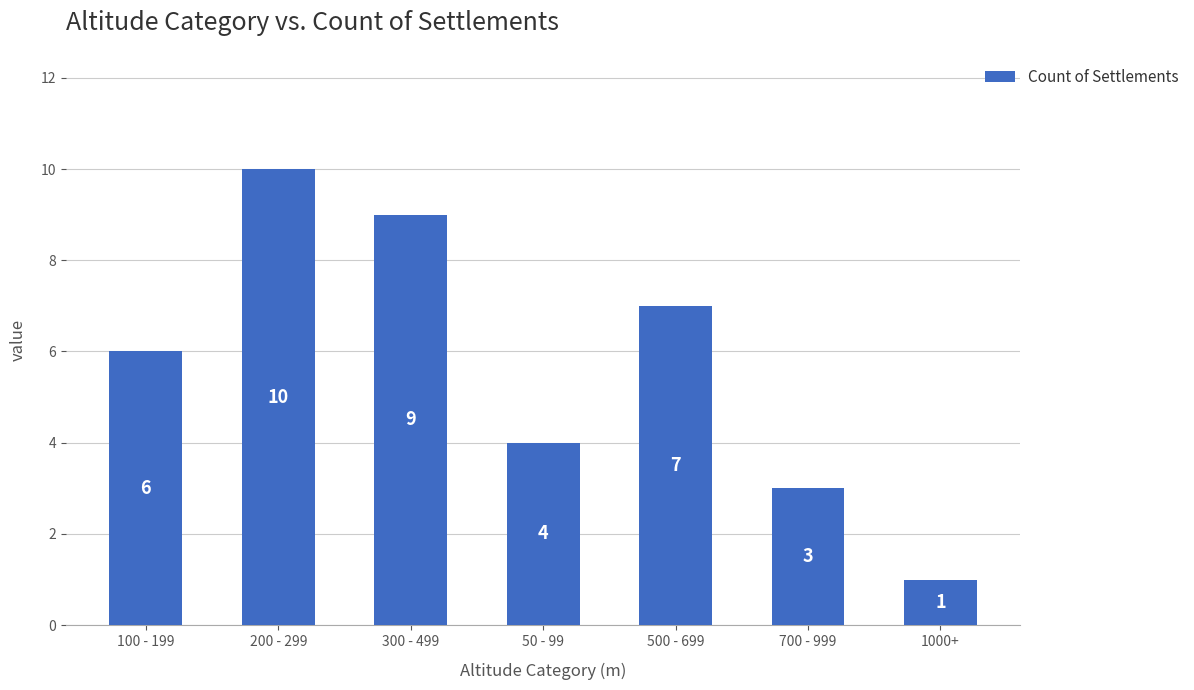

Count the values in the range 3 to 9.

5